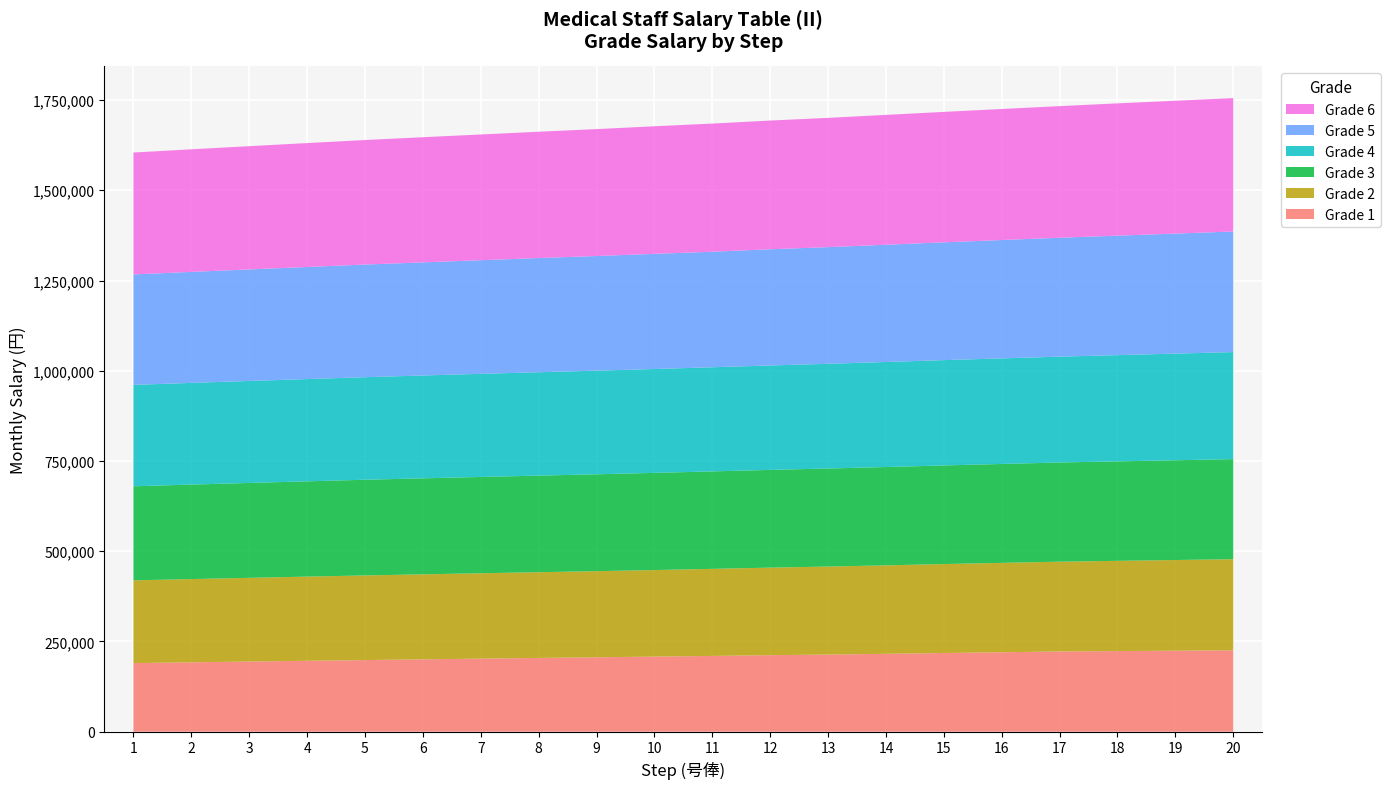

Is the value of Grade 4 at 8 greater than the value of Grade 5 at 6?

No